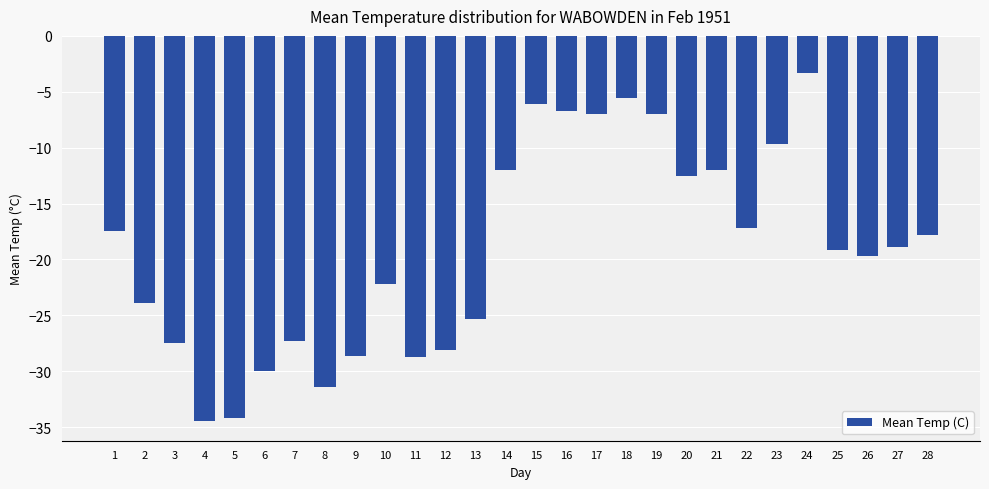

Where is the data nearest to the value -18?

28